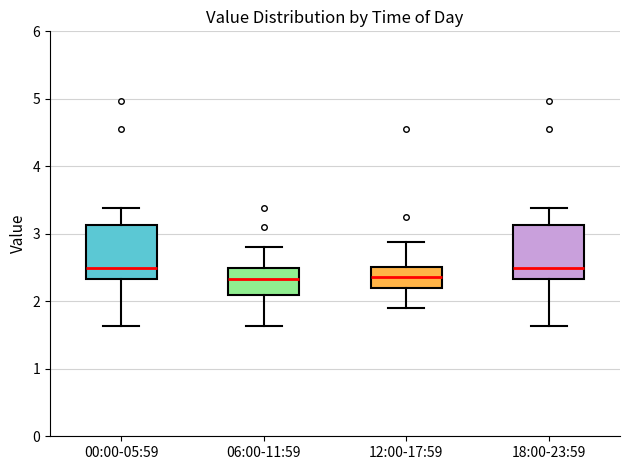

Where does the upper whisker of the box for 18:00-23:59 end on the y-axis? The values are not printed on the chart, so give them approximately, as read against the axis.

3.4